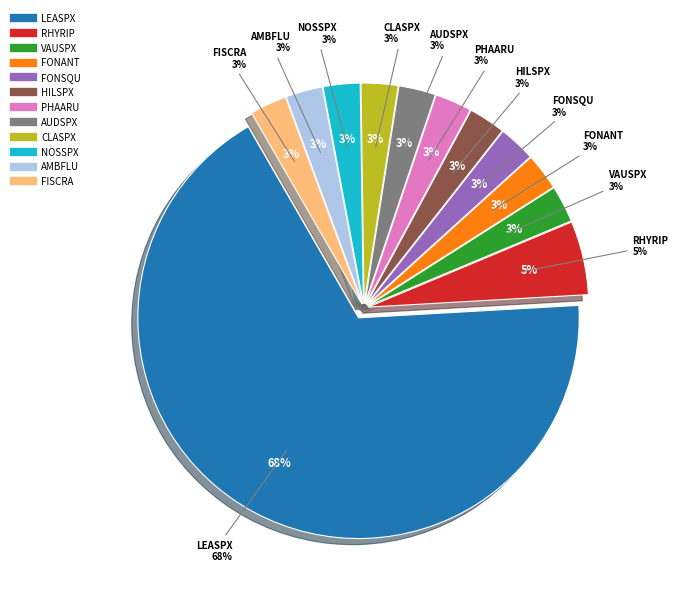

How many slices are in this pie chart?

12